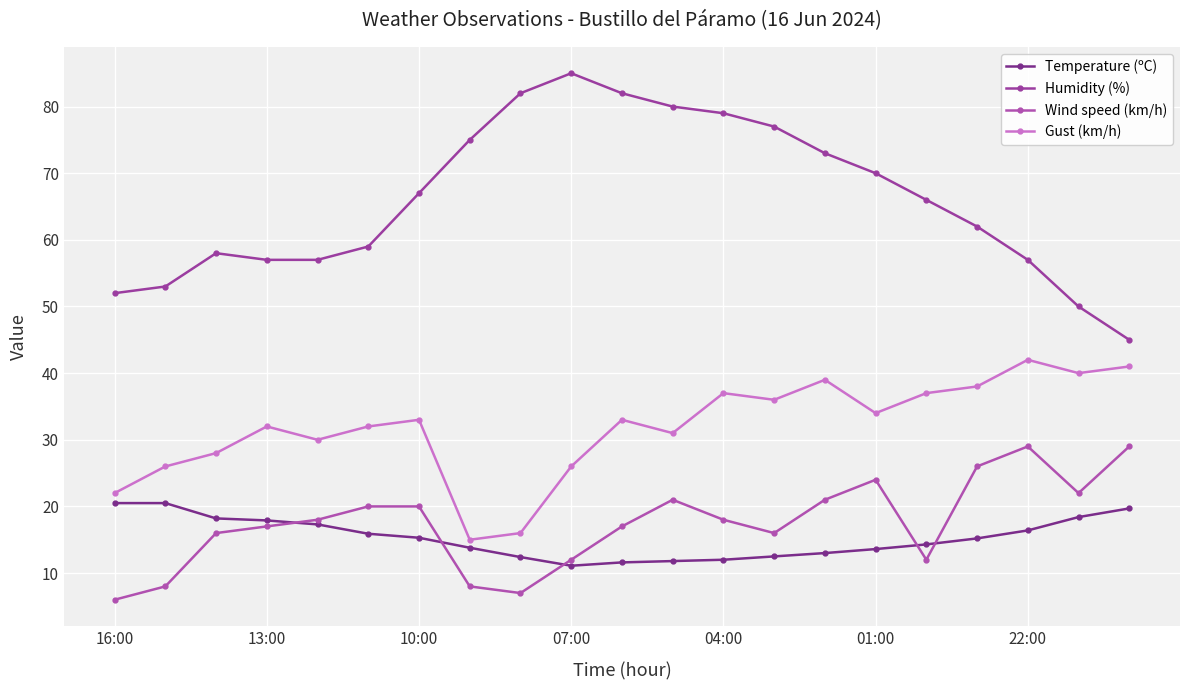

How many data points in Wind speed (km/h) are less than 18?

10